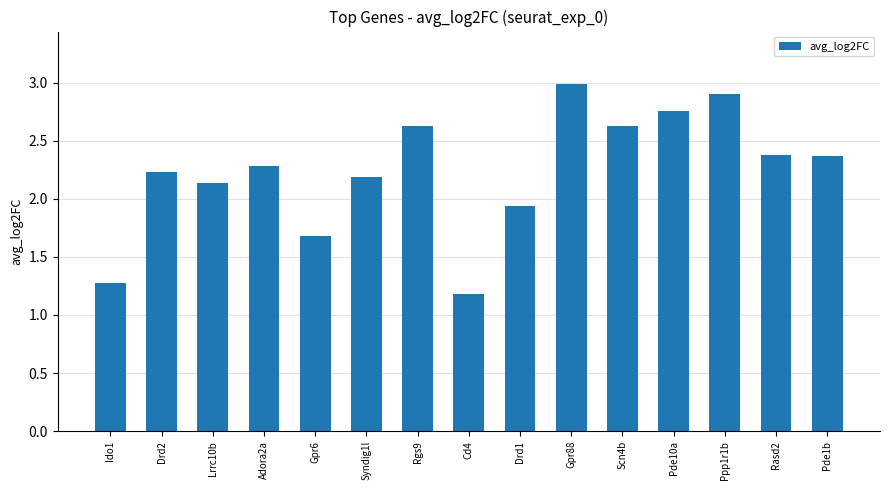

Between Lrrc10b and Cd4, which is larger?

Lrrc10b